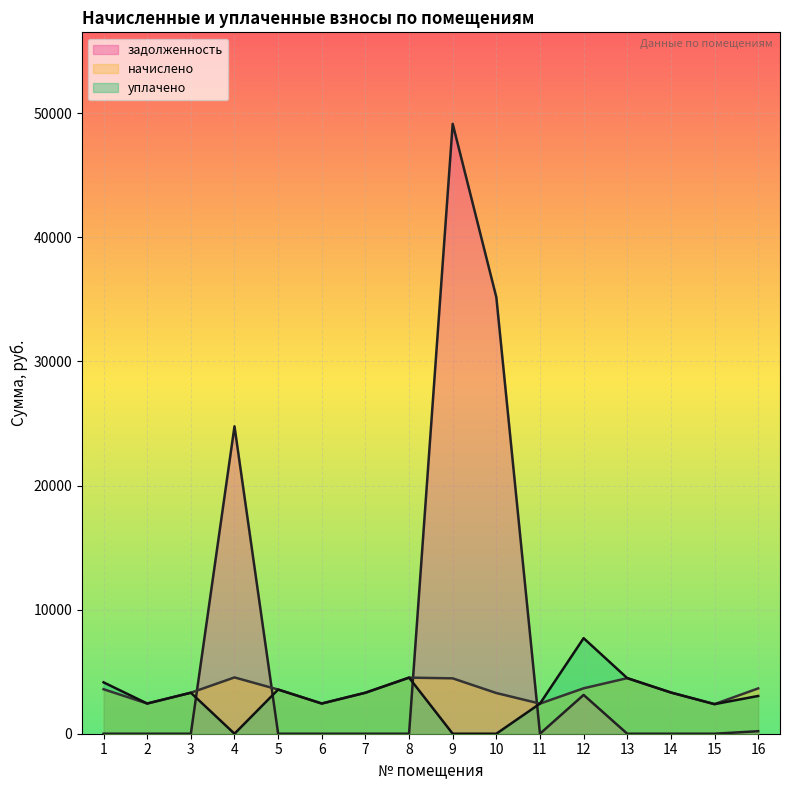

List the series in order of their peak value, lowest first.

начислено, уплачено, задолженность